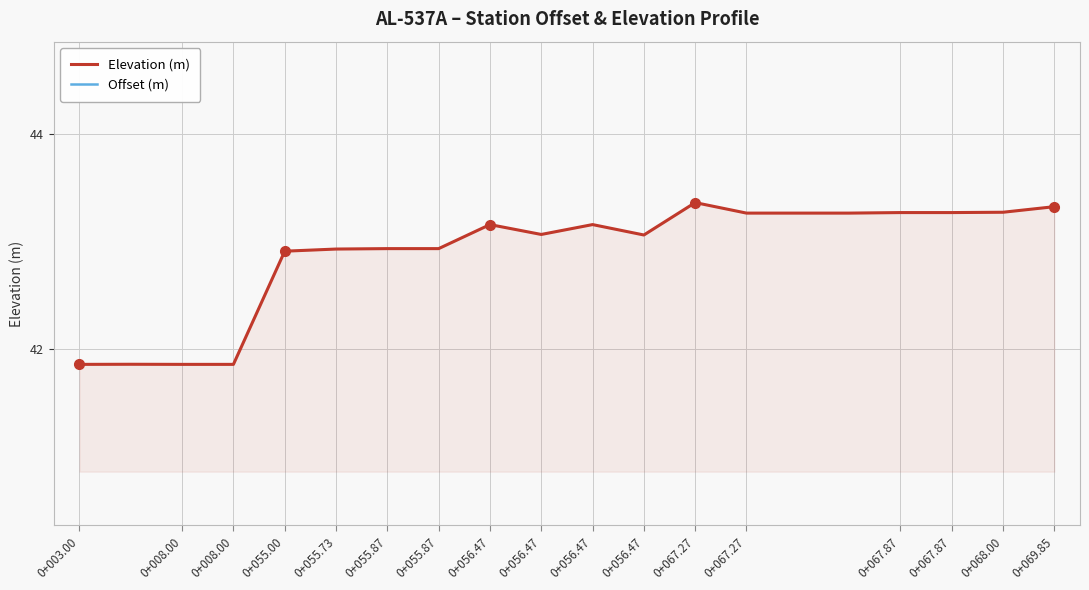

The value of Offset (m) at 0+056.47 is 4.8. True or false?

False